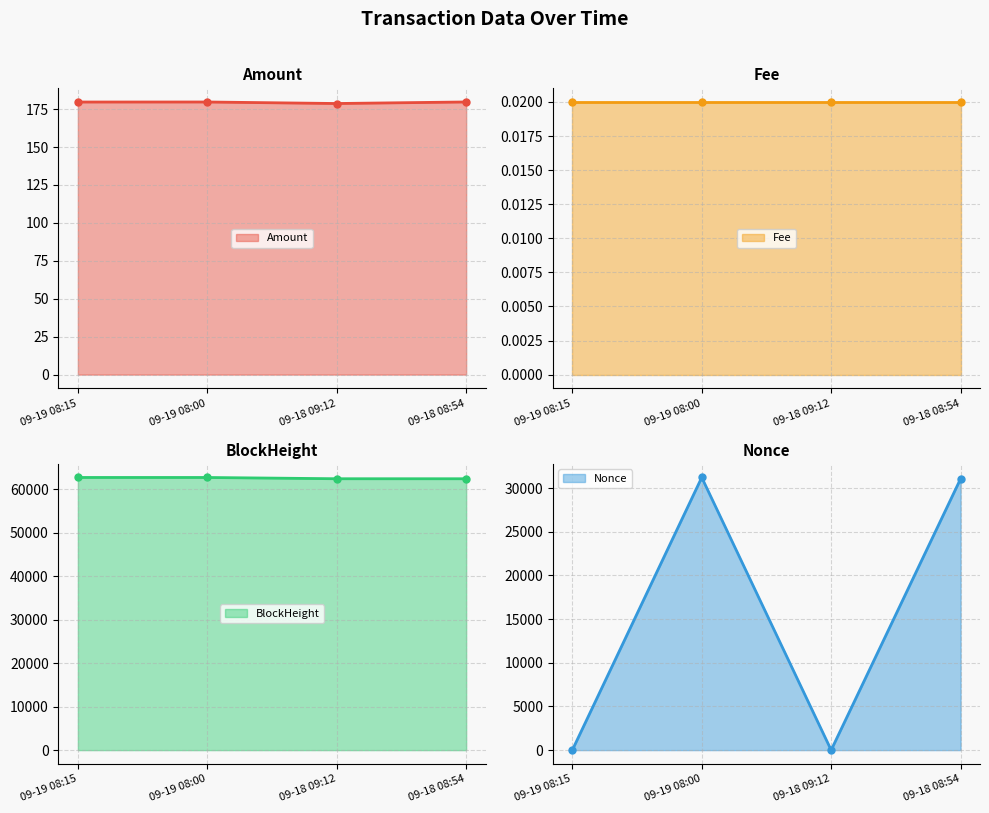

Which label corresponds to the smallest value in the chart?

09-18 09:12